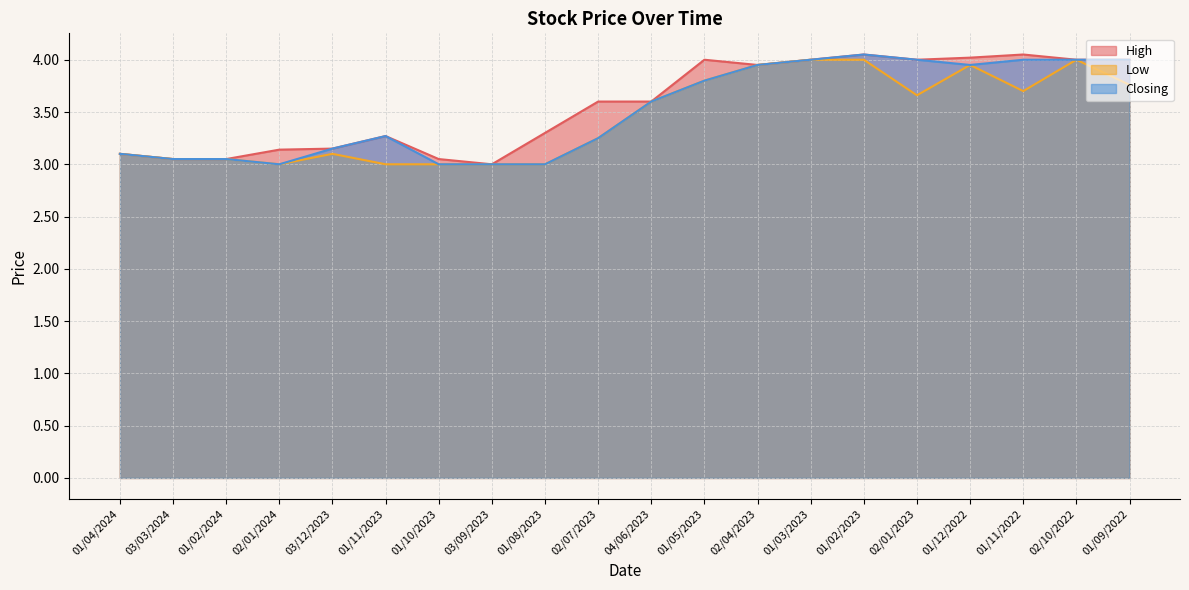

What is the difference between the maximum and minimum values in the High series?

1.0